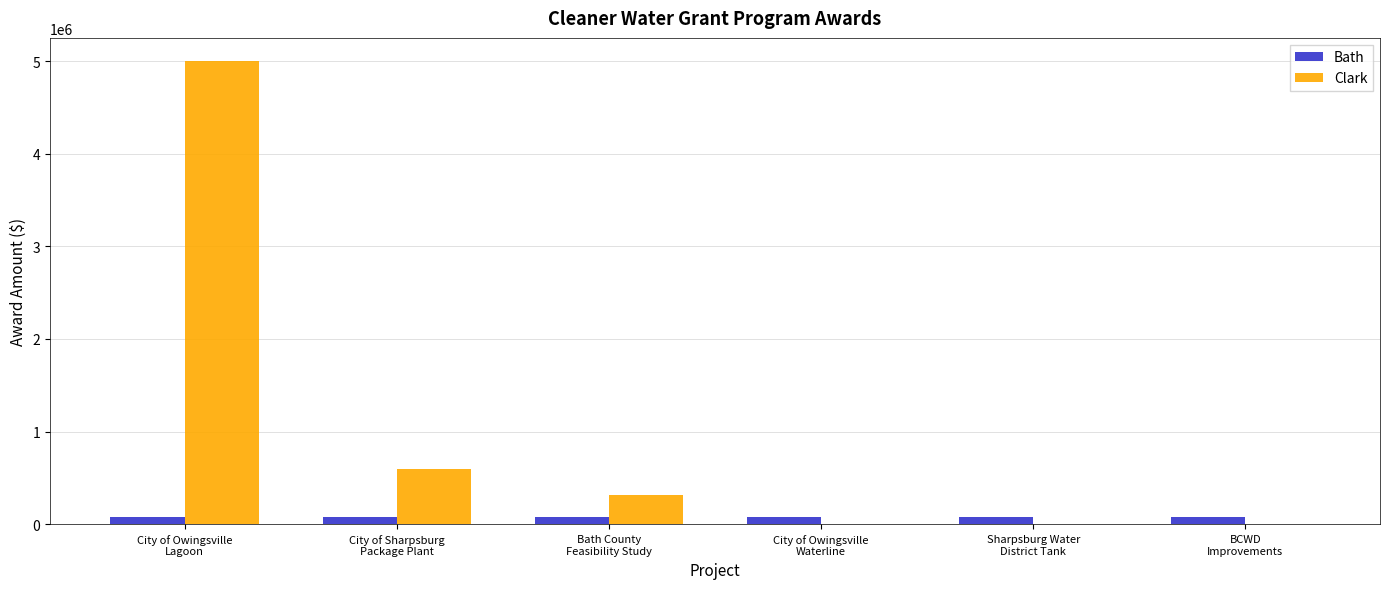

What is the sum of all Bath values?

459076